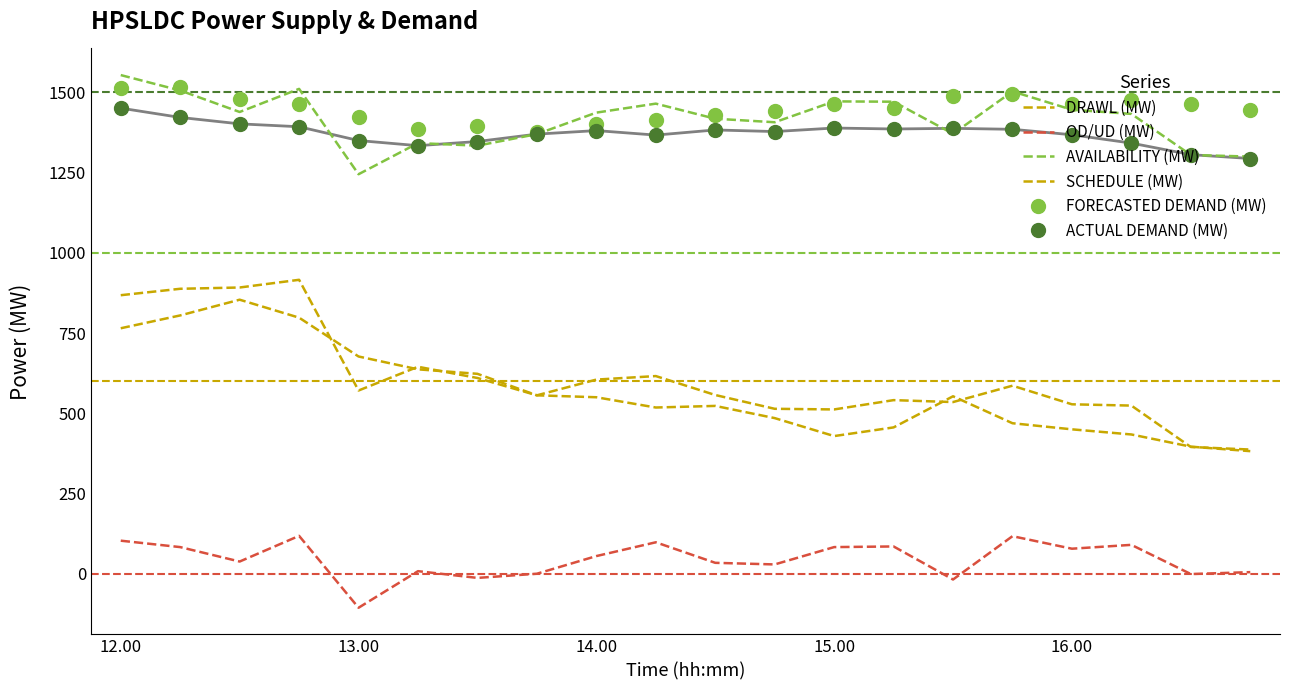

What is the smallest value displayed?

-106